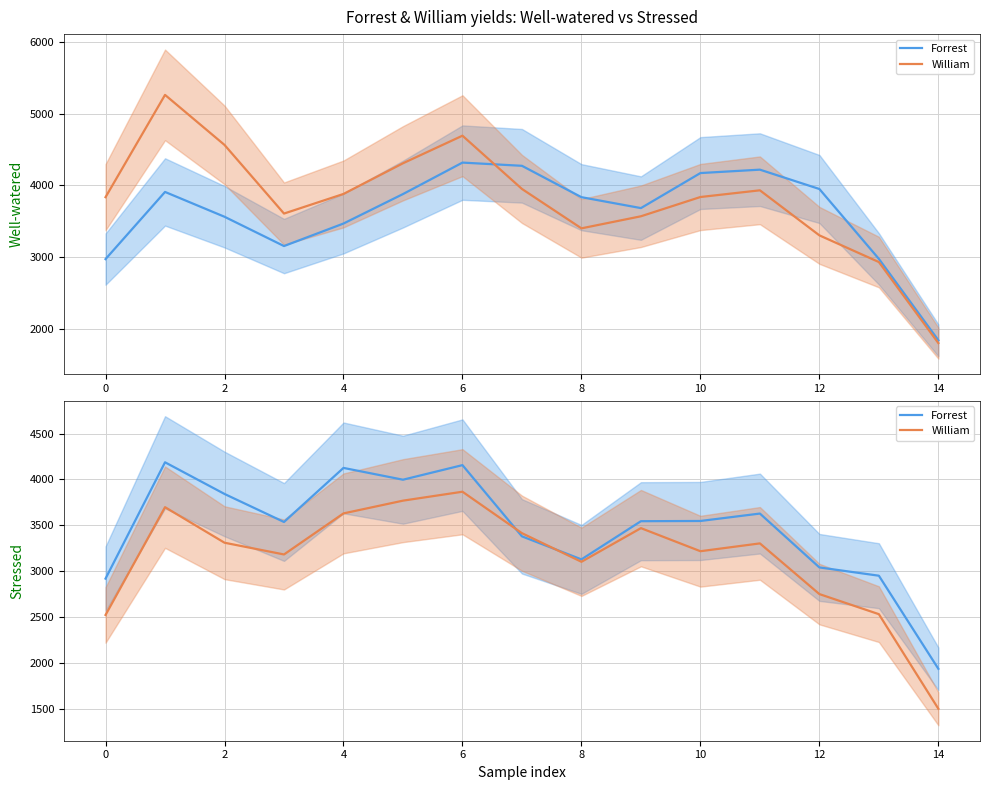

Which category has the lowest value in the William series?

14